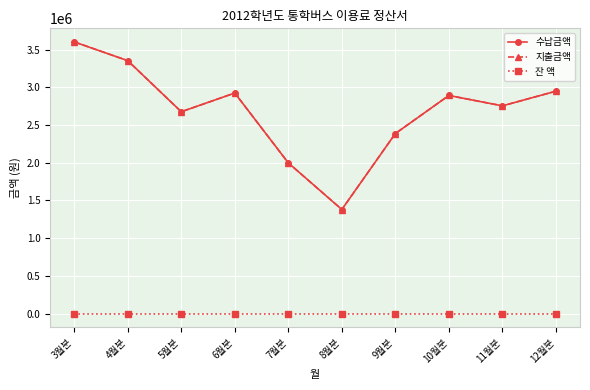

Which series has the largest total across all categories?

수납금액